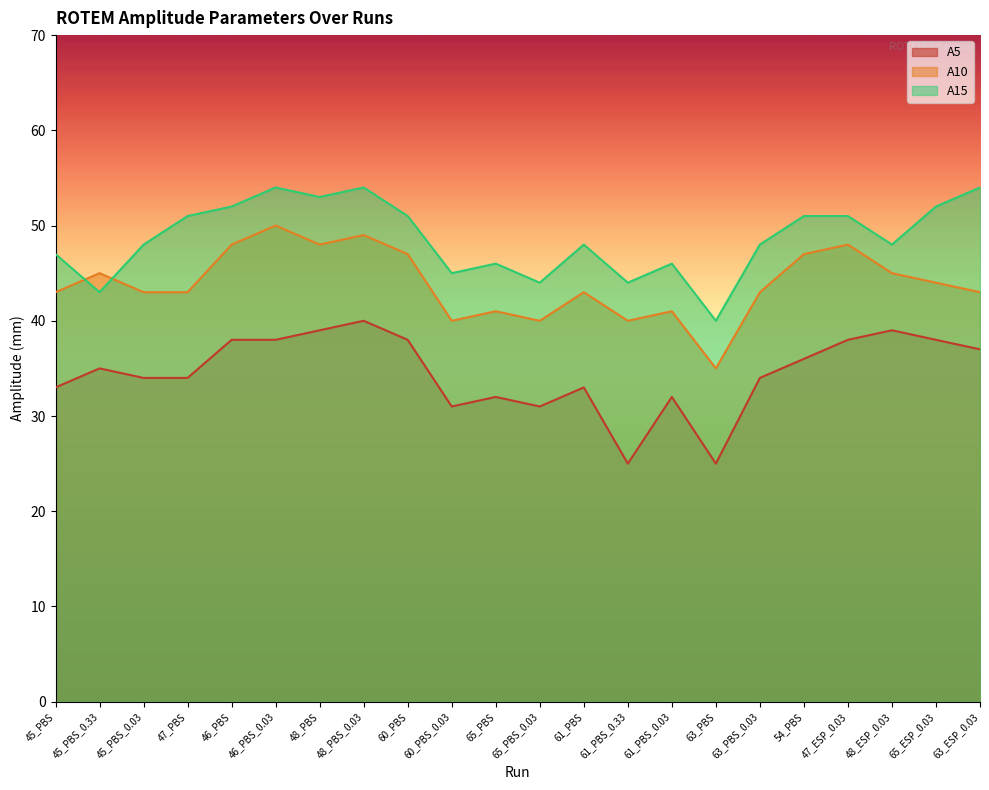

How many values in the A5 series are below 35?

11